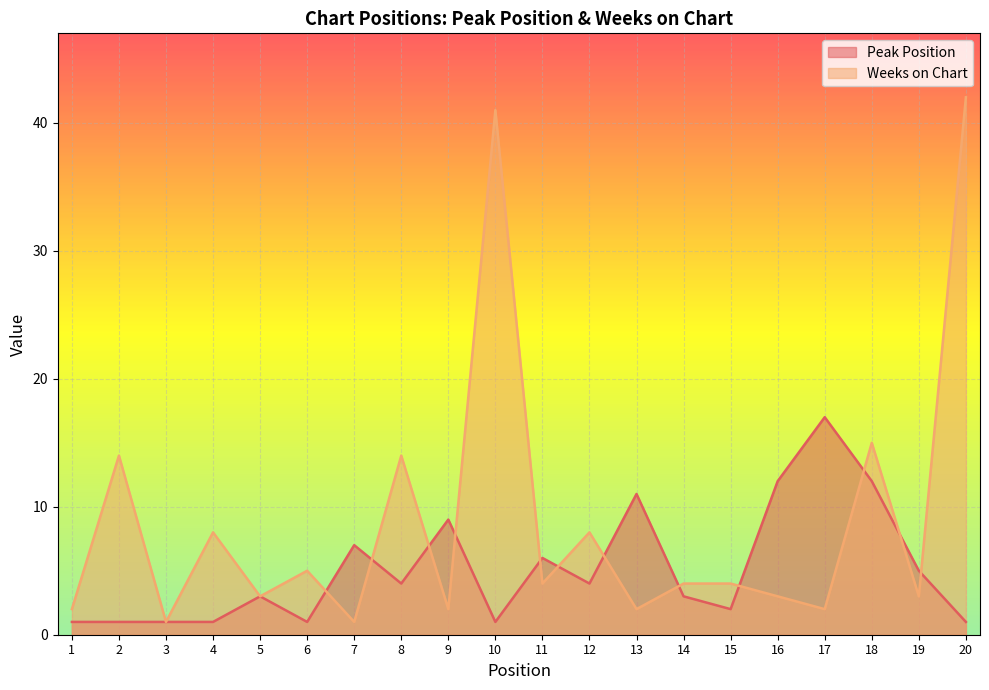

List the series in order of their overall mean, highest first.

Weeks on Chart, Peak Position